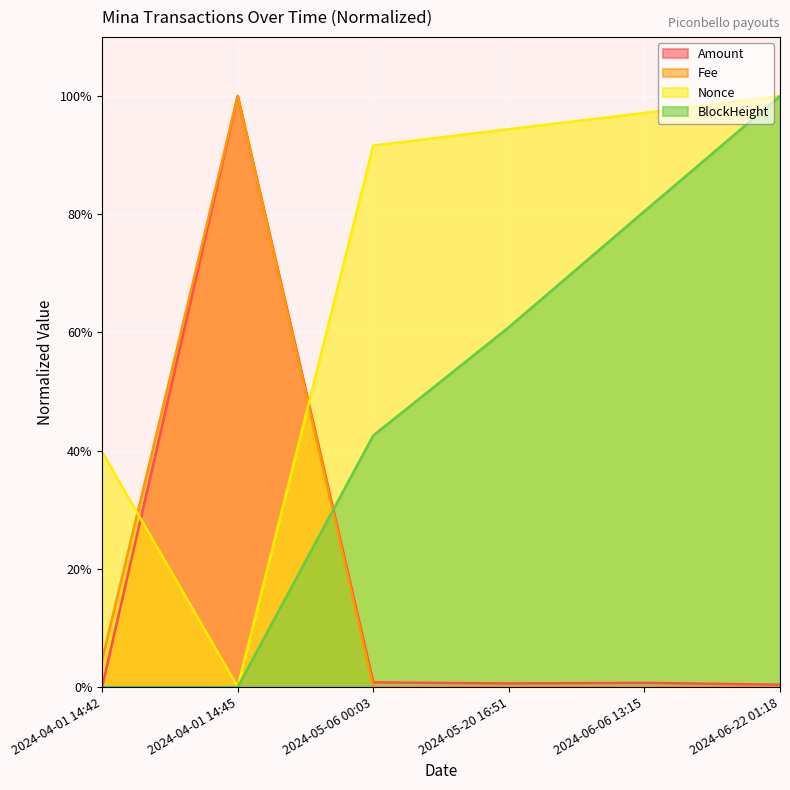

How many lines are shown in the chart?

4